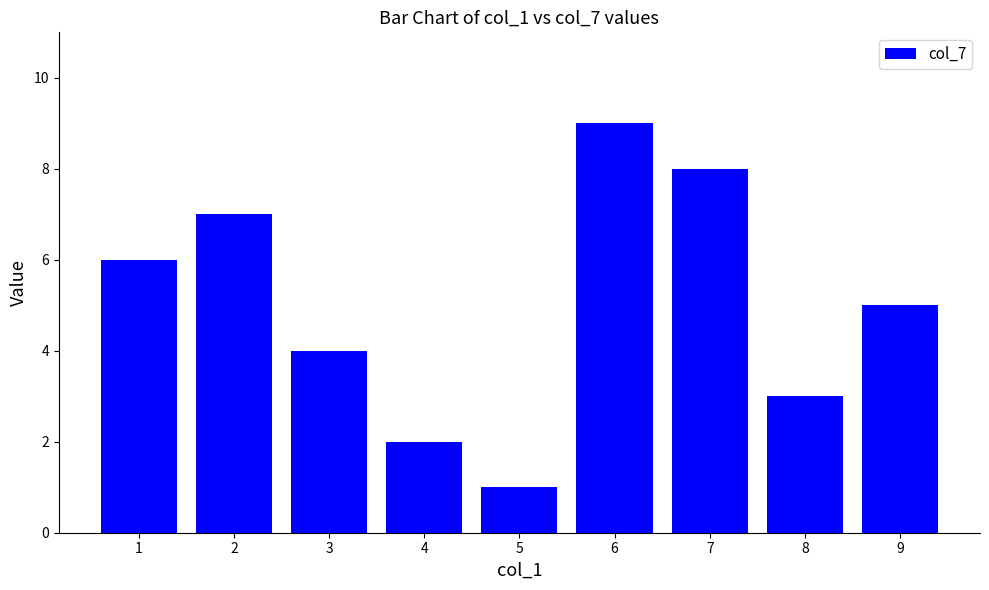

What is the change in value from 5 to 8?

+2